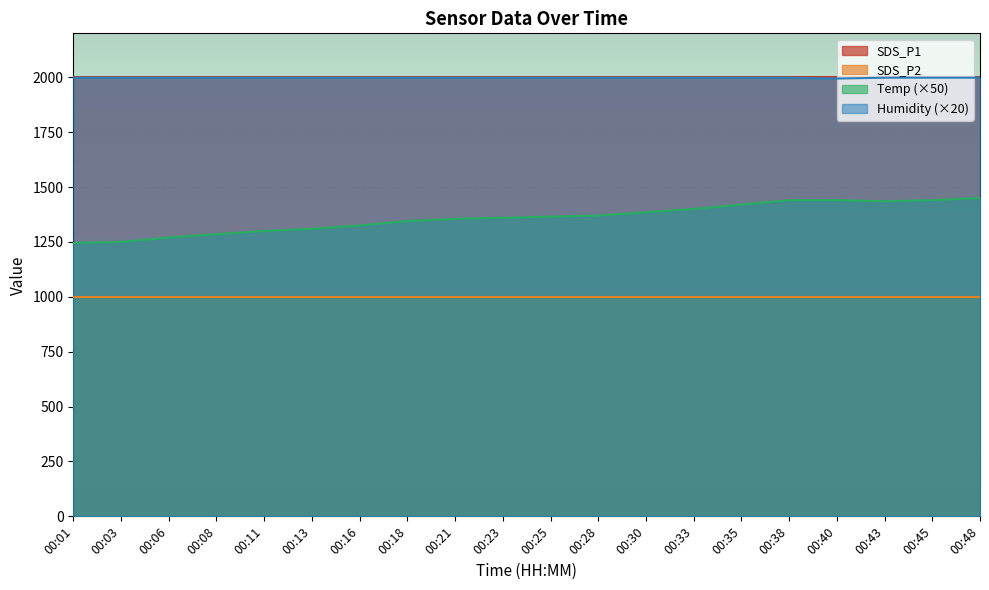

What is the minimum value for Humidity?

1994